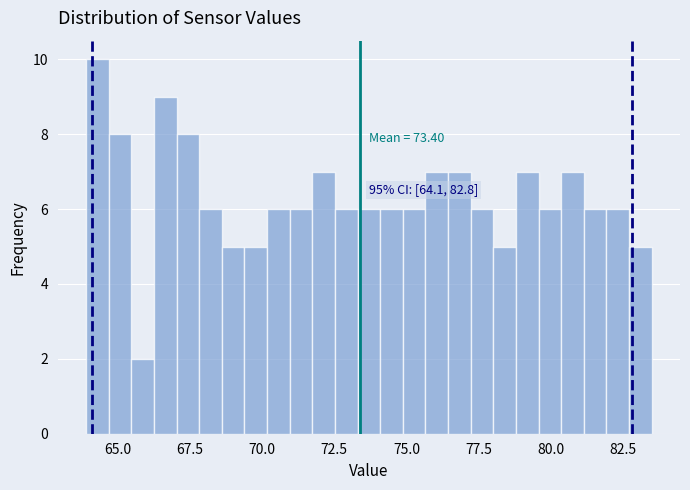

Around what value on the x-axis is the tallest bar? Give the approximate position of its centre, as read against the axis.

64.5